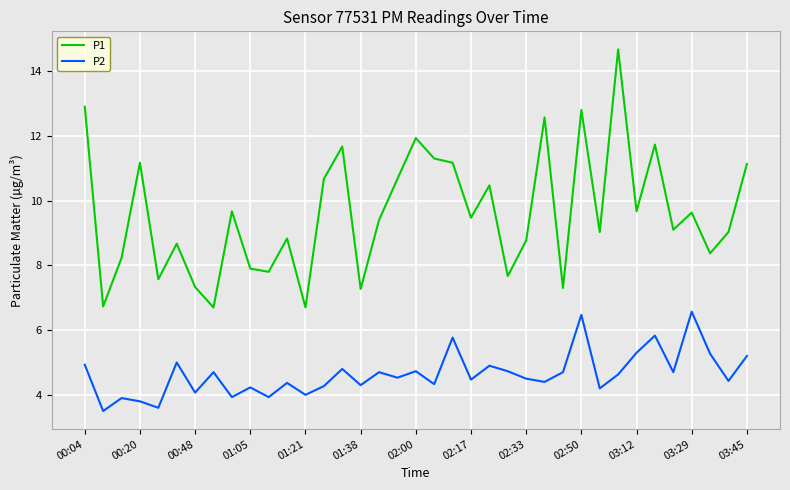

Which series has the widest spread of values?

P1